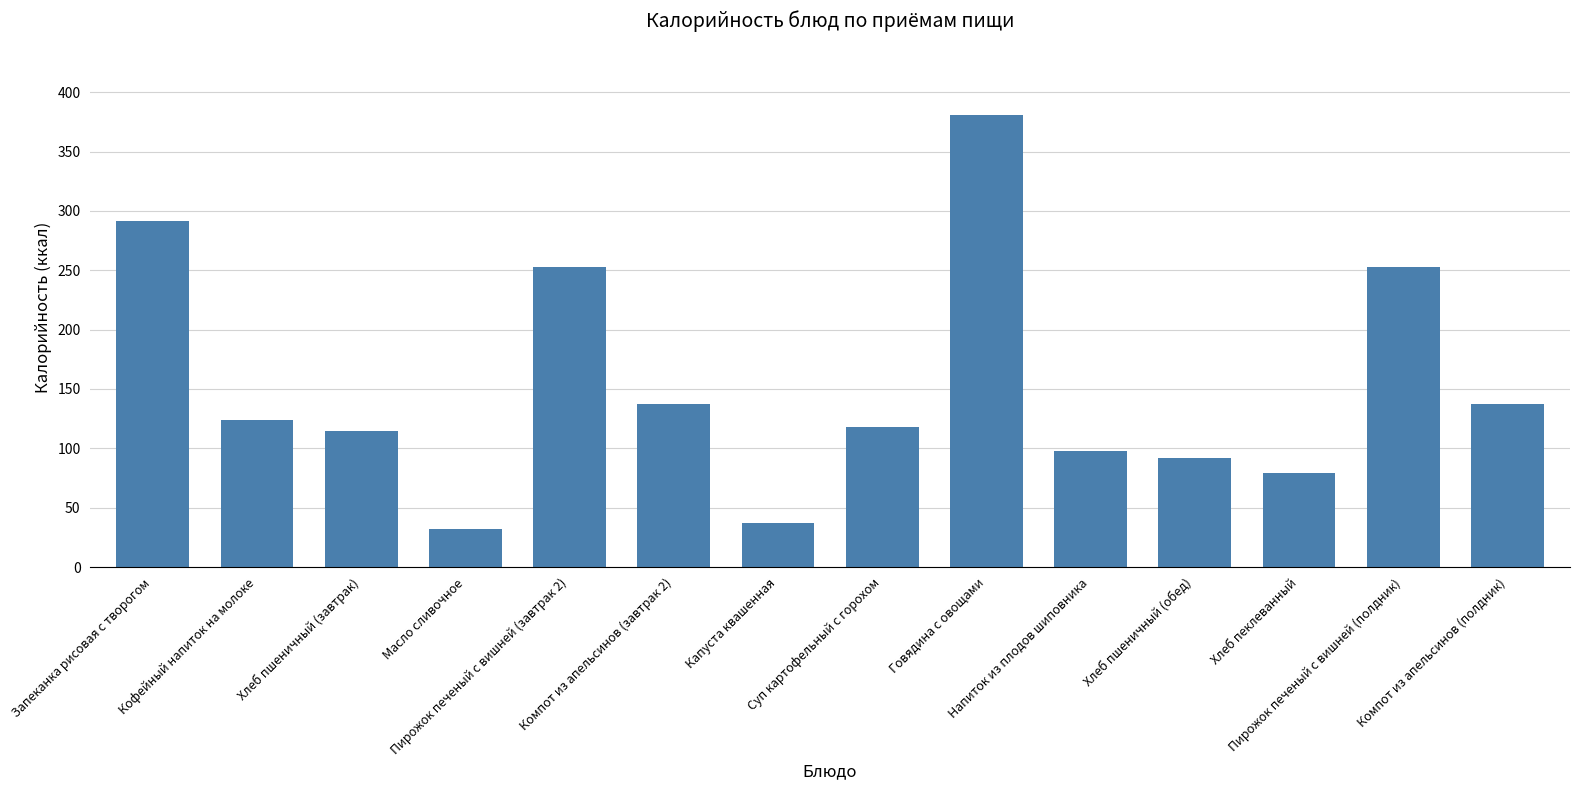

Count the number of data series in this chart.

1